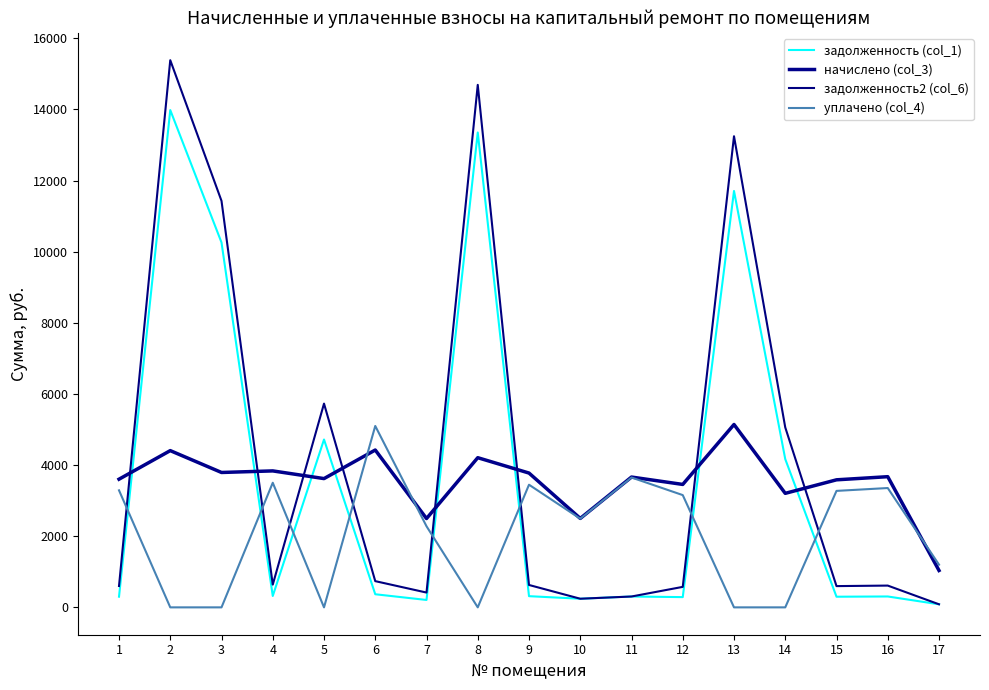

Reading right to left, transcribe all the data shown in this chart.

задолженность (col_1): 17=86.4	16=306.1	15=299.3	14=4168.4	13=11705.5	12=288.0	11=305.3	10=242.6	9=314.6	8=13349.8	7=208.1	6=368.6	5=4718.8	4=319.7	3=10257.0	2=13980.3	1=300.2
начислено (col_3): 17=1036.8	16=3673.7	15=3585.6	14=3205.4	13=5140.8	12=3456.0	11=3663.4	10=2500.4	9=3775.7	8=4207.7	7=2497.0	6=4423.7	5=3620.2	4=3836.2	3=3792.1	2=4406.4	1=3602.9
задолженность2 (col_6): 17=86.4	16=612.3	15=597.6	14=5059.1	13=13244.0	12=576.0	11=305.3	10=242.6	9=629.3	8=14688.6	7=416.2	6=737.3	5=5727.9	4=639.4	3=11426.7	2=15382.3	1=600.5
уплачено (col_4): 17=1200.1	16=3354.8	15=3274.3	14=0.0	13=0.0	12=3156.0	11=3650.6	10=2493.5	9=3447.9	8=0.0	7=2280.2	6=5099.5	5=0.0	4=3503.2	3=0.0	2=0.0	1=3290.1